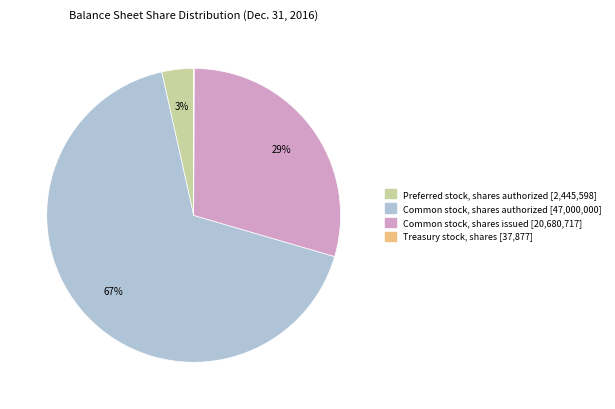

Which slice represents more than half of the pie?

Common stock, shares authorized